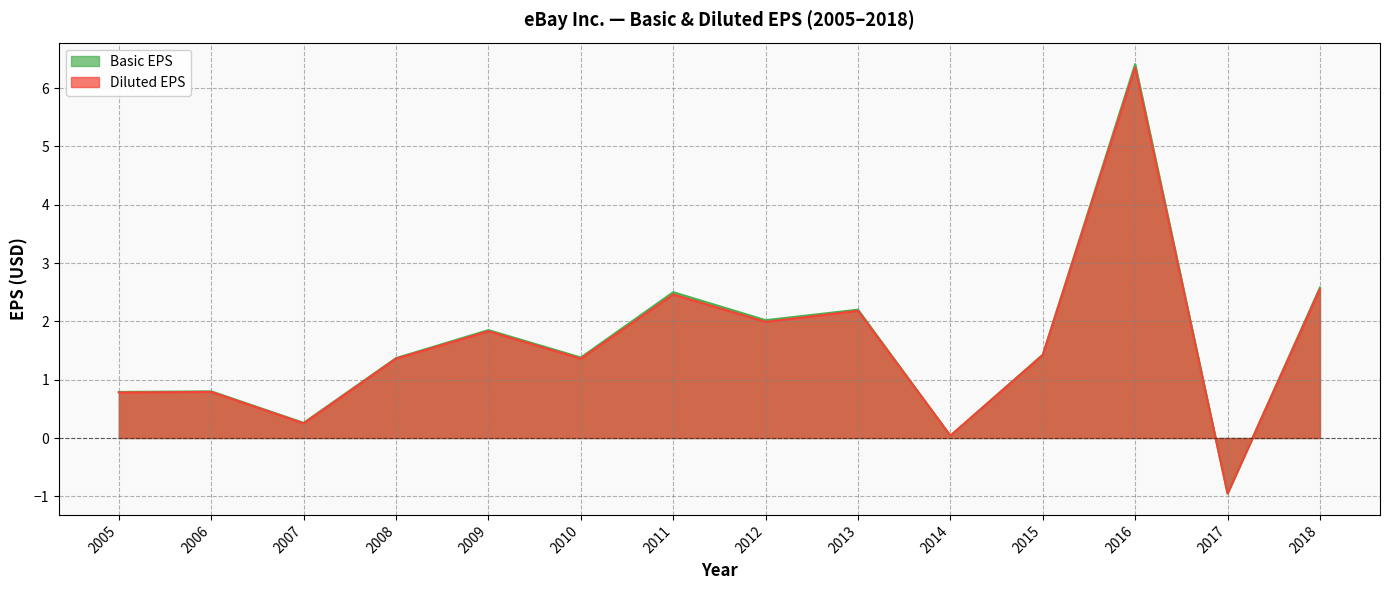

List the series in order of their peak value, highest first.

Basic EPS, Diluted EPS